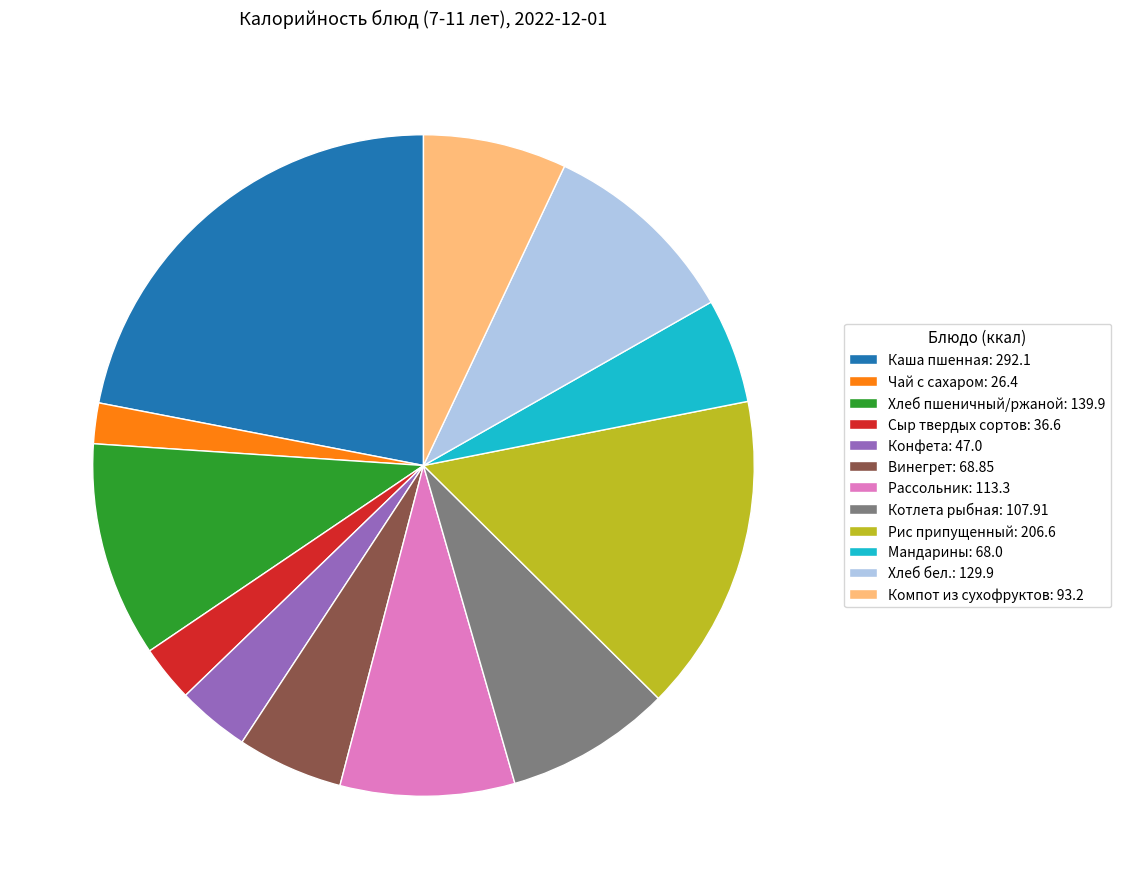

Is it true that Каша пшенная: 292.1 is 22% of the pie?

True